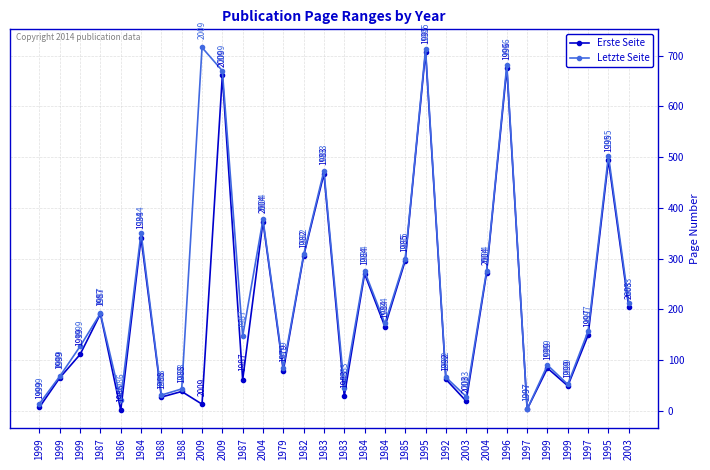

What is the difference between the Erste Seite values at 1999 and 1996?

668